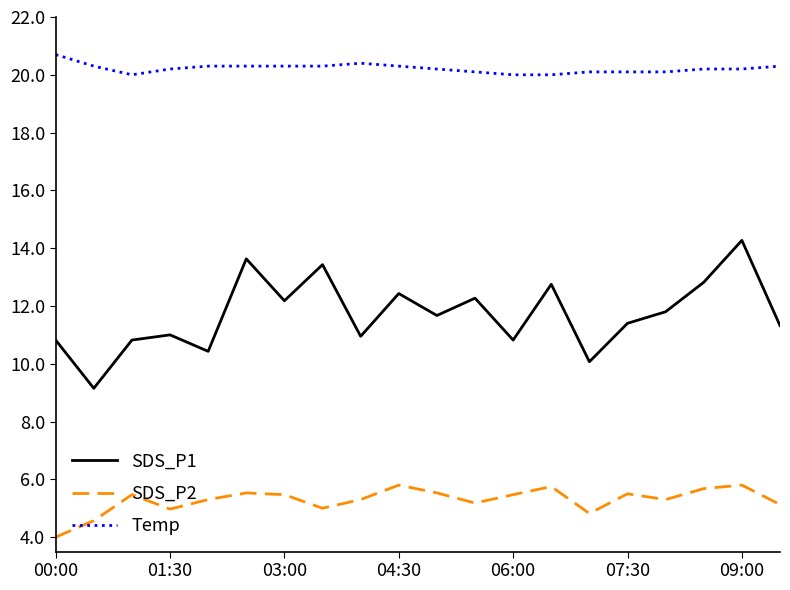

True or false: SDS_P1 and Temp cross at least once.

False